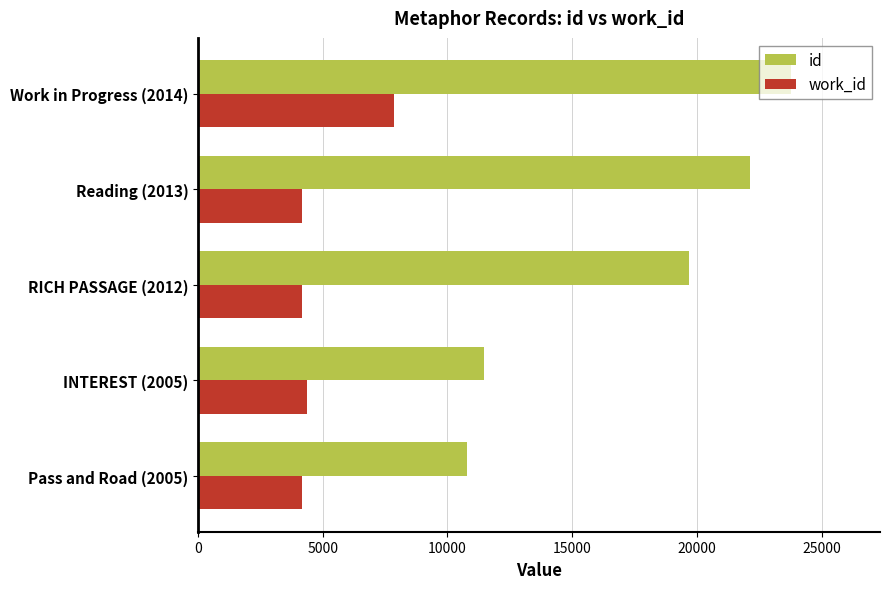

How many distinct data groups are displayed?

2